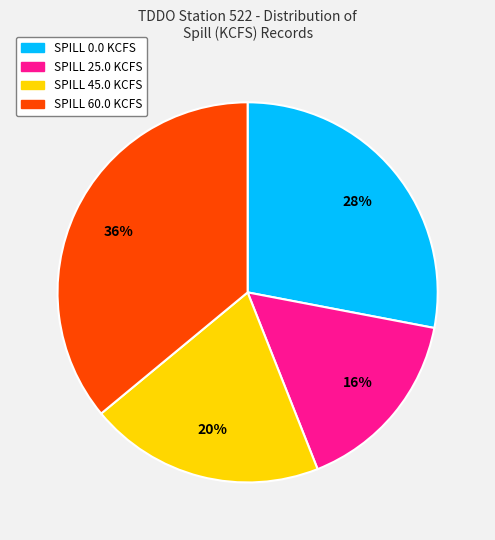

Does any single category account for the majority?

No